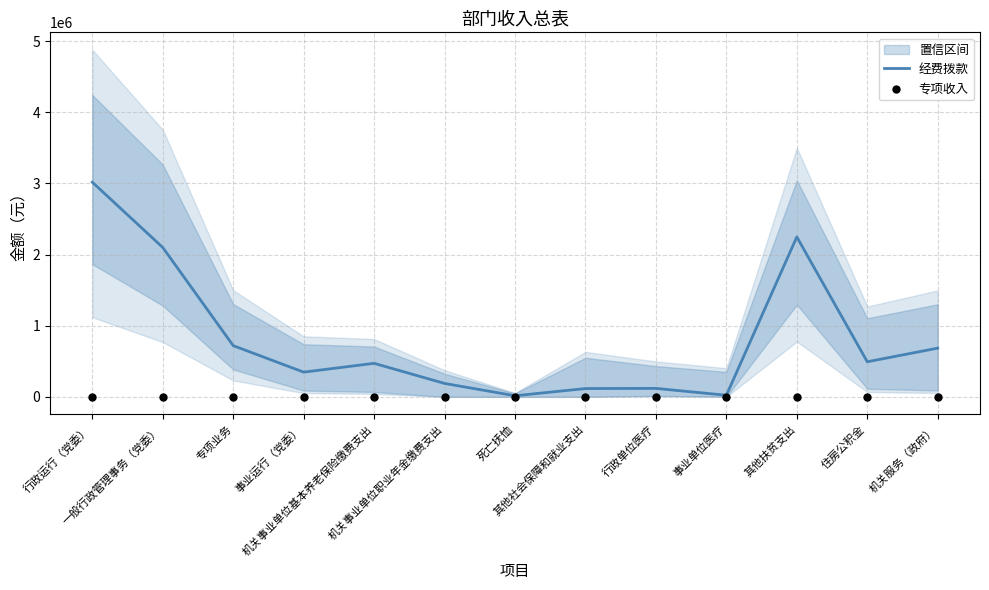

Which series contains the highest Y value?

经费拨款